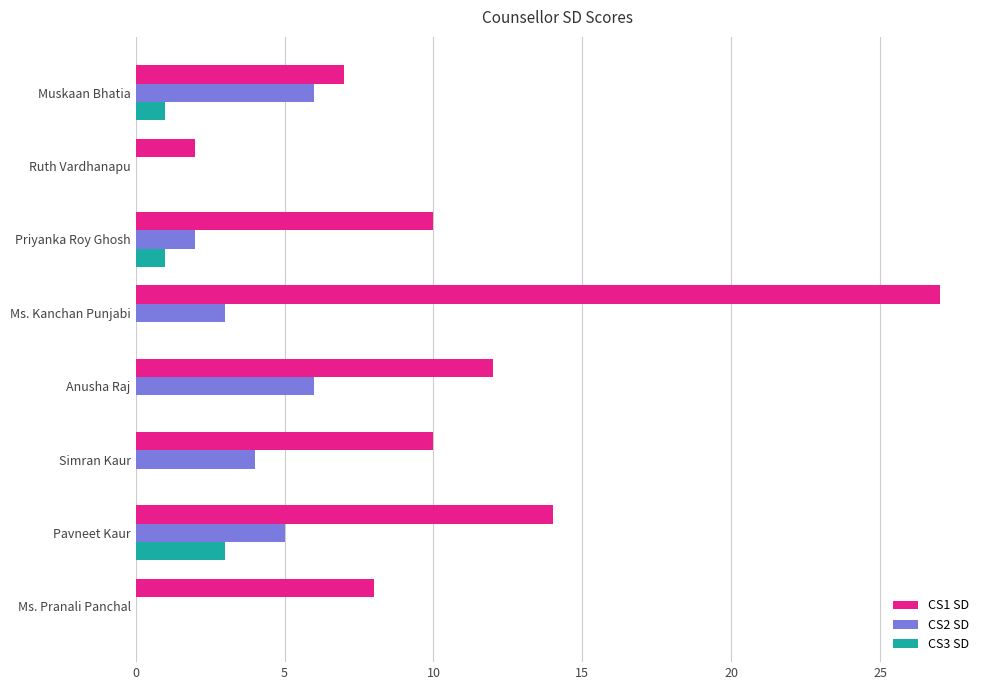

Which category has the highest value across all series?

Ms. Kanchan Punjabi